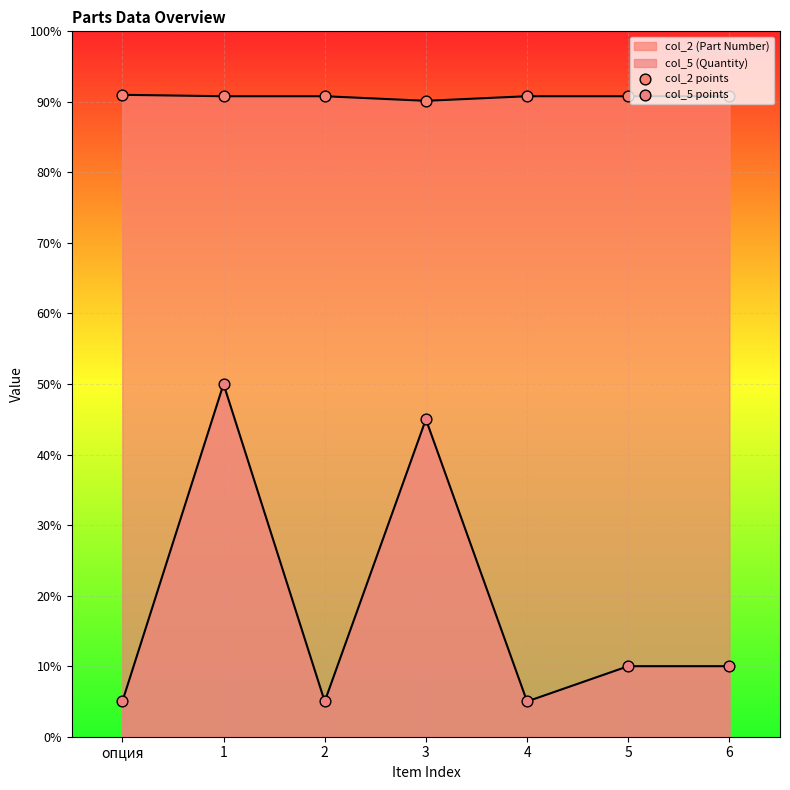

Which series reaches the maximum Y coordinate?

col_2 points